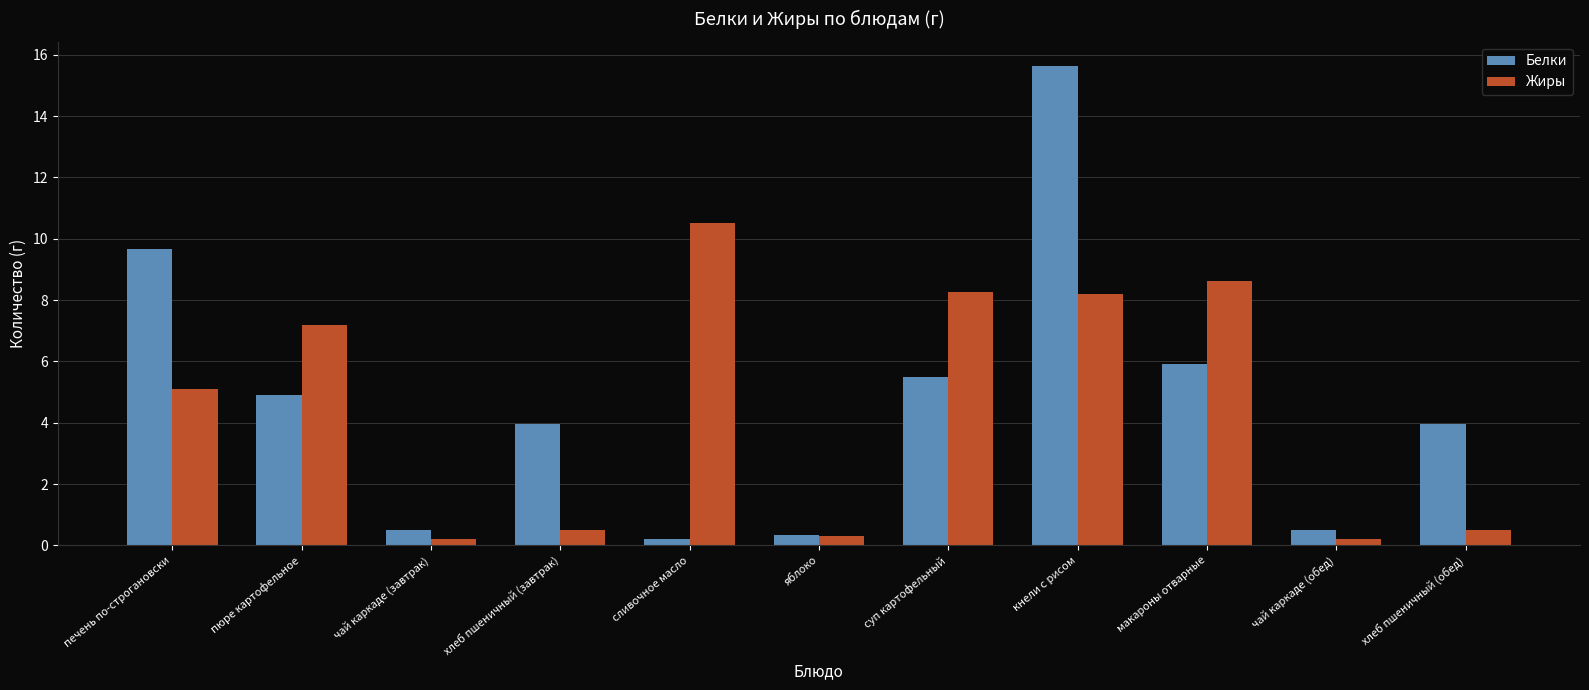

What is the maximum value shown in the chart?

15.6